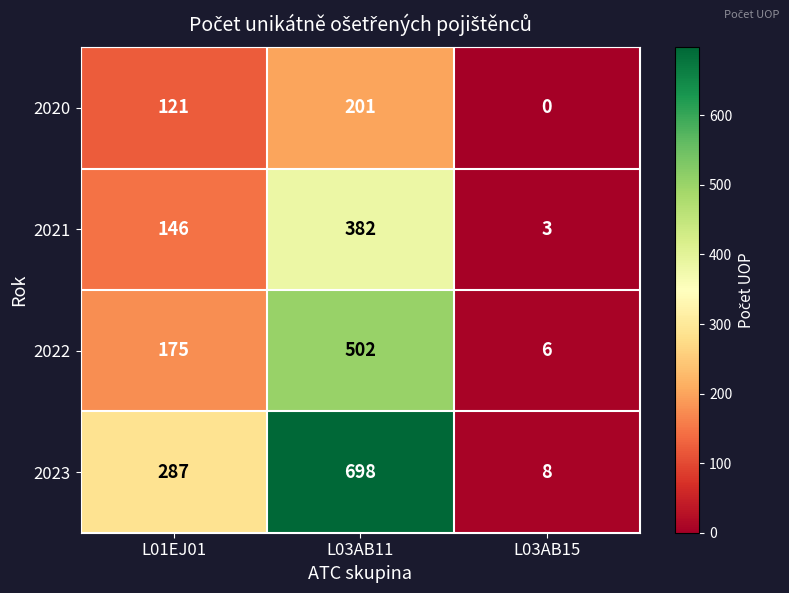

True or false: 2020 has a value of 201 at L03AB11.

True